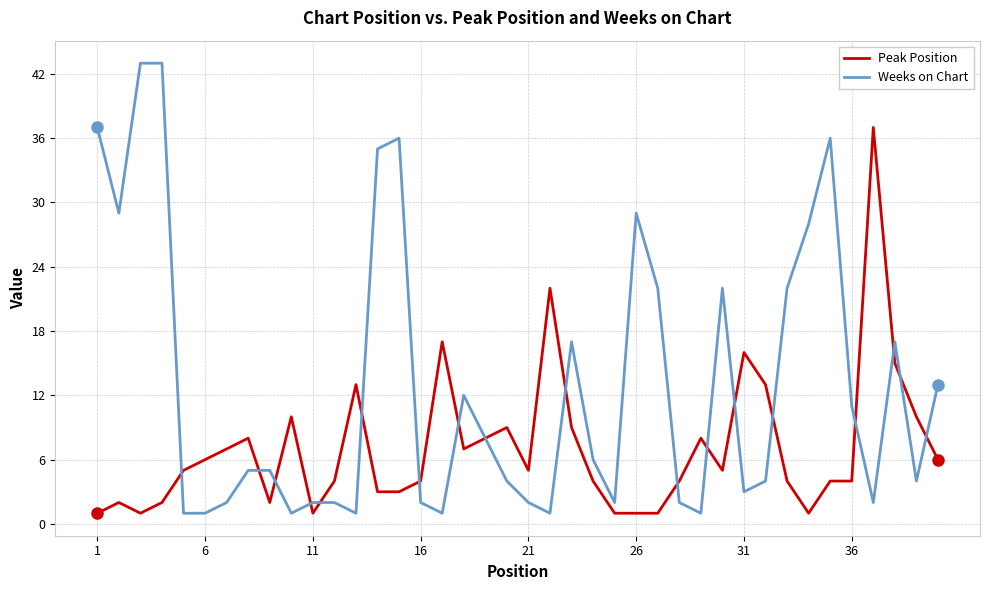

Rank the series by their average value, from highest to lowest.

Weeks on Chart, Peak Position